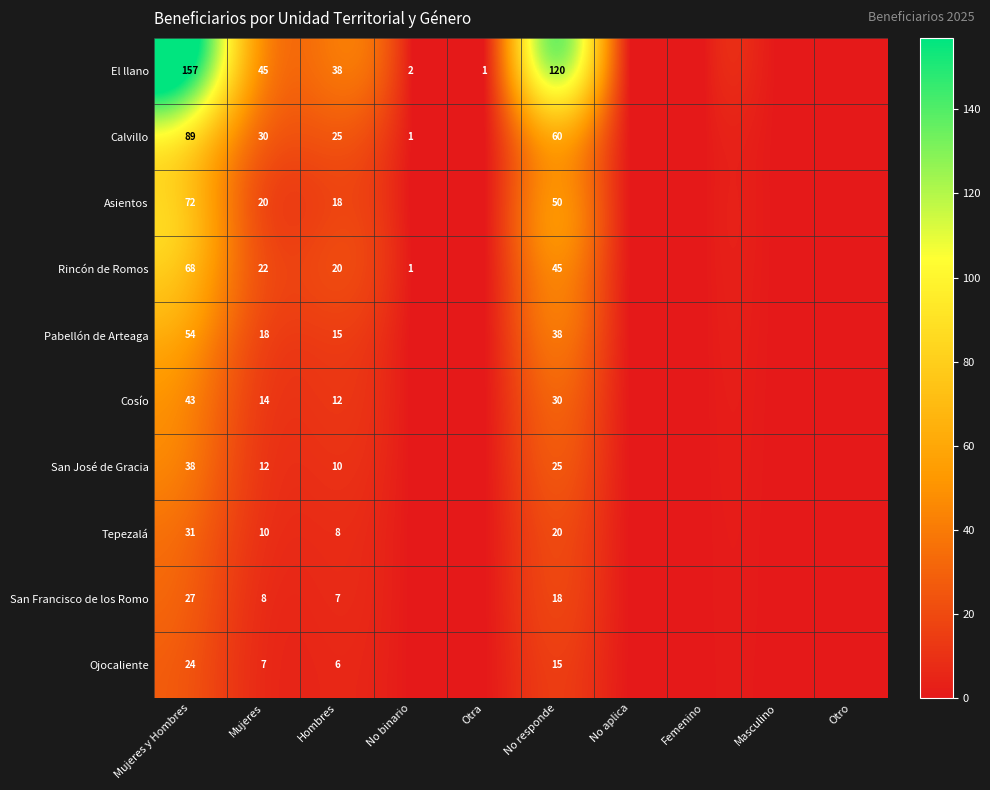

True or false: Calvillo has a value of 89 at Mujeres y Hombres.

True